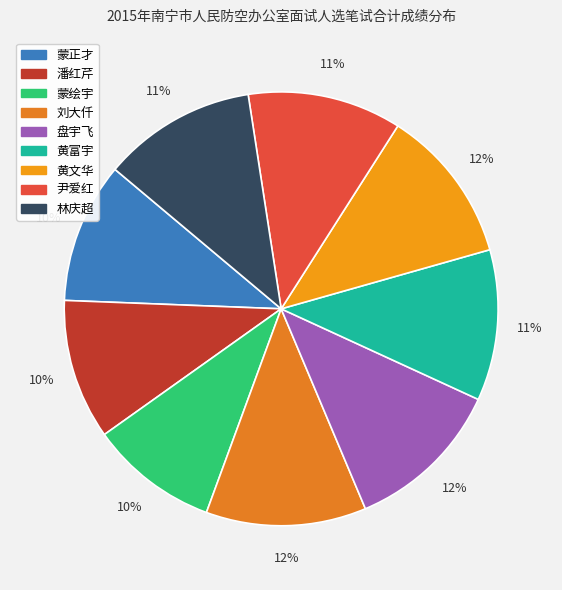

True or false: 黄富宇 accounts for 11% of the total.

True